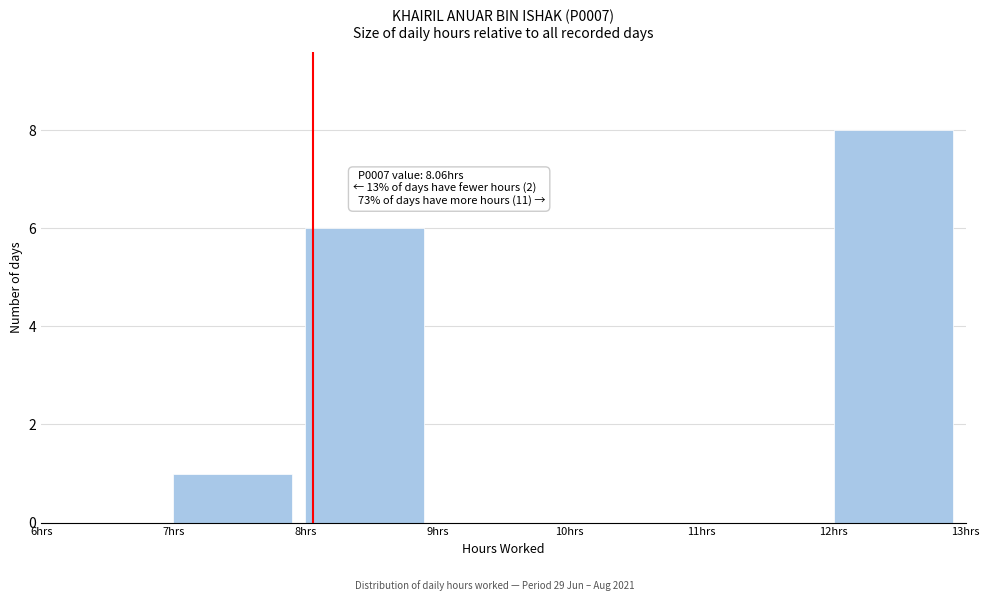

Which range on the x-axis has the tallest bar?

12 to 13